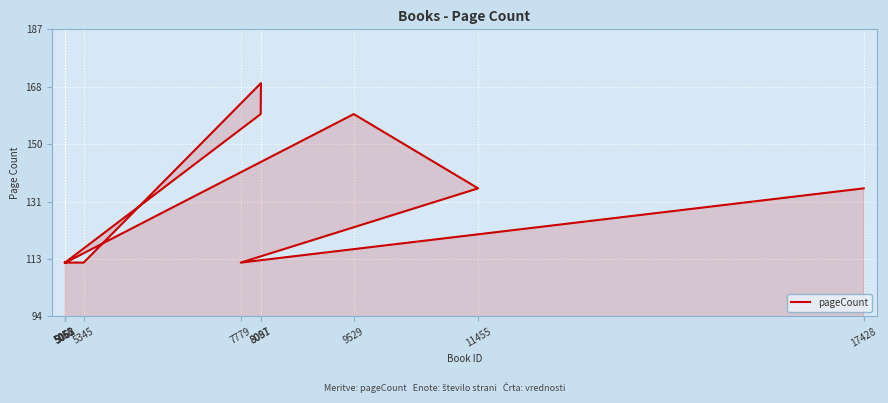

The value at 11455 is 52. True or false?

False